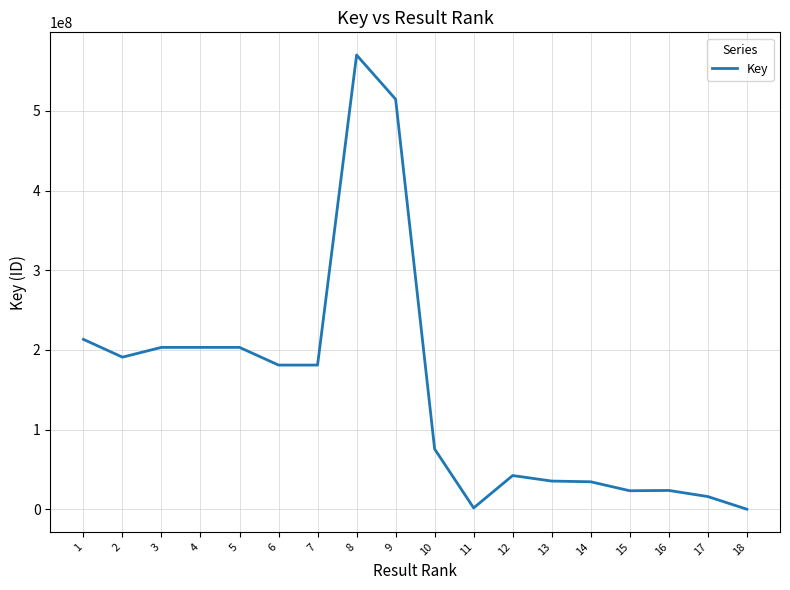

What is the greatest value displayed?

569941734